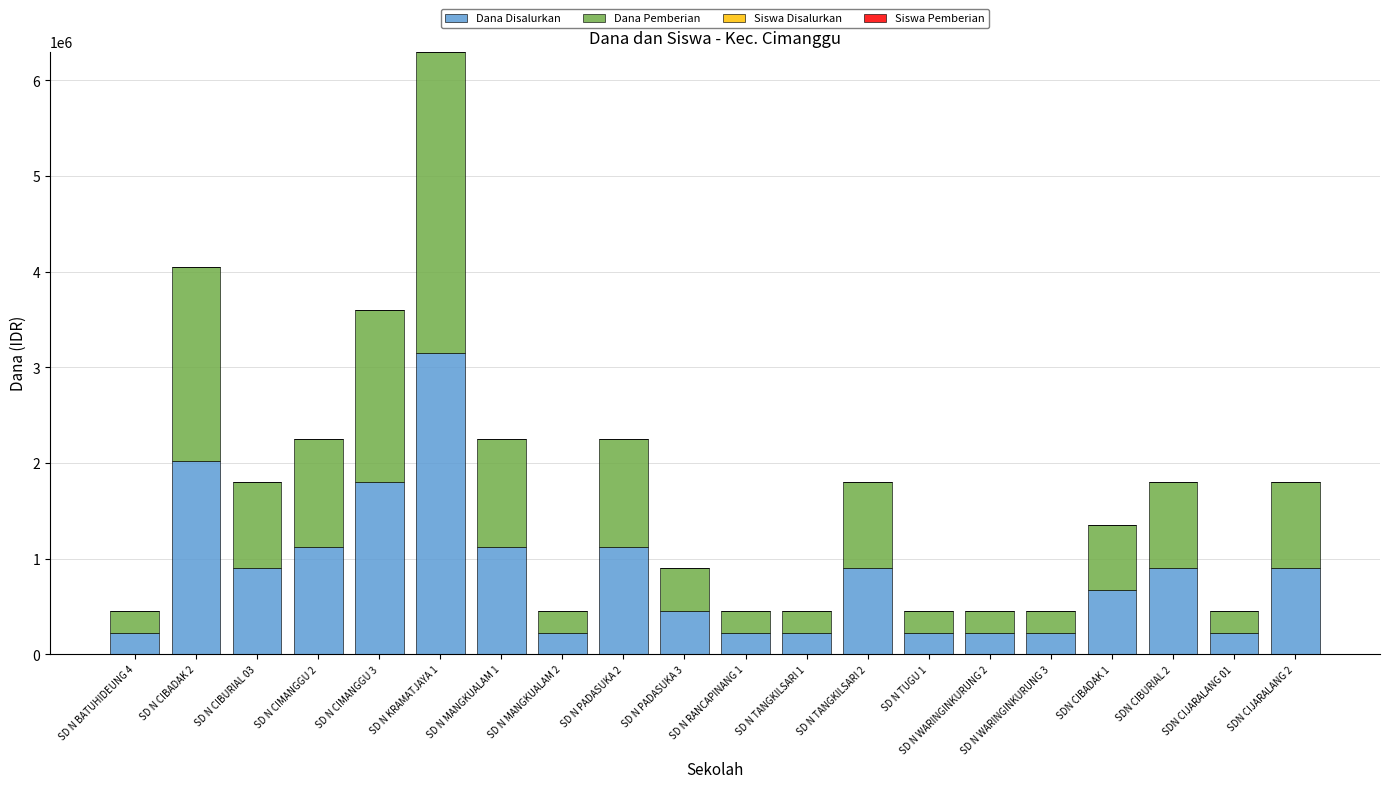

The value of Dana Disalurkan at SD N CIMANGGU 3 is 1800000. True or false?

True